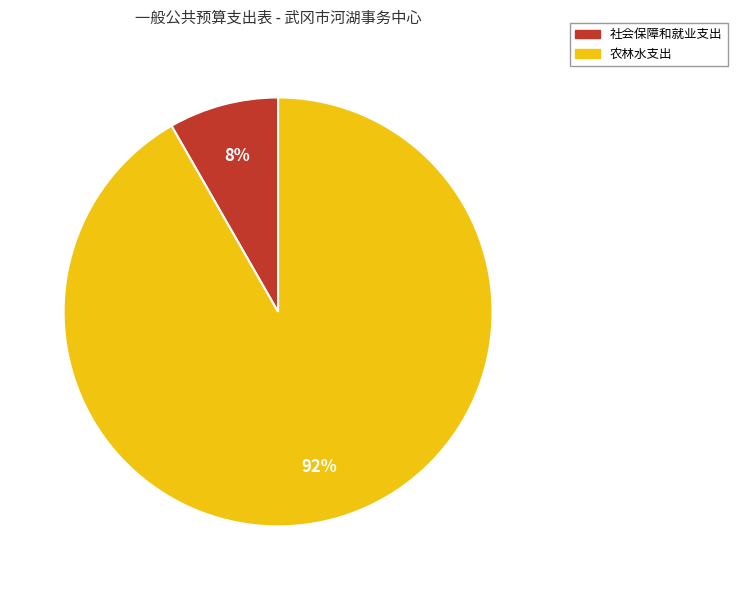

Which has a higher value, 社会保障和就业支出 or 农林水支出?

农林水支出